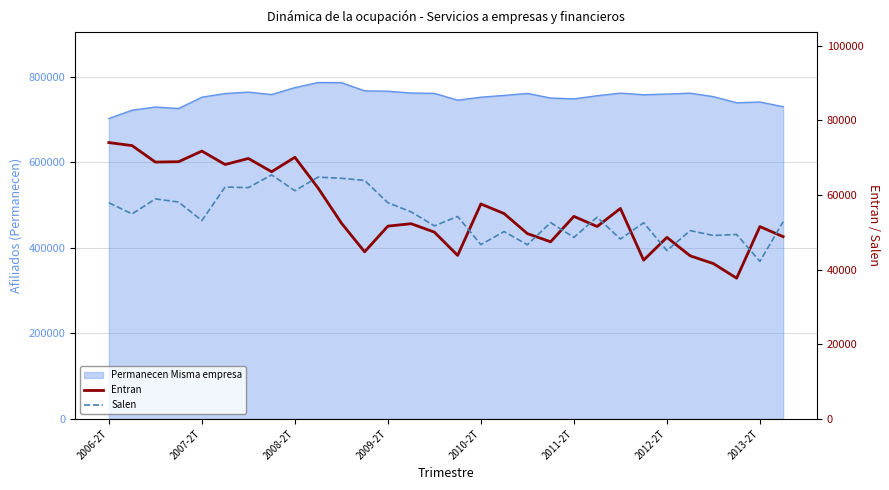

True or false: Entran and Salen intersect in this chart.

True